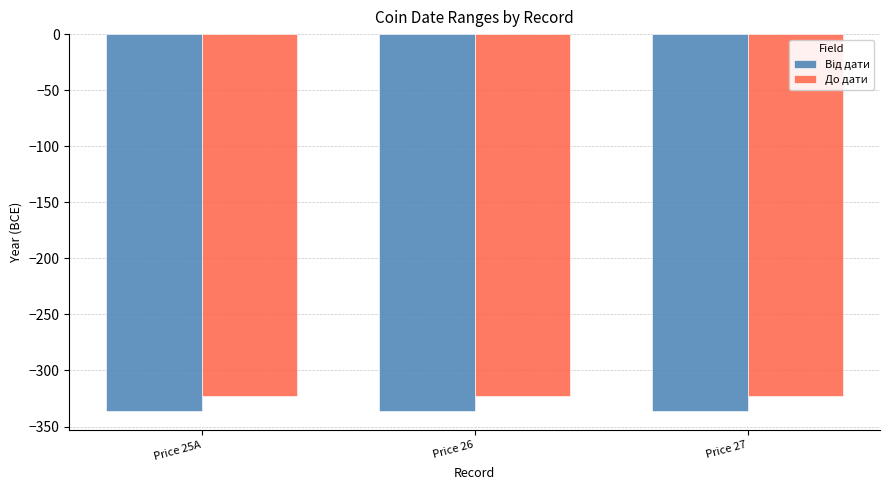

Where is До дати nearest to the value -323?

Price 25A